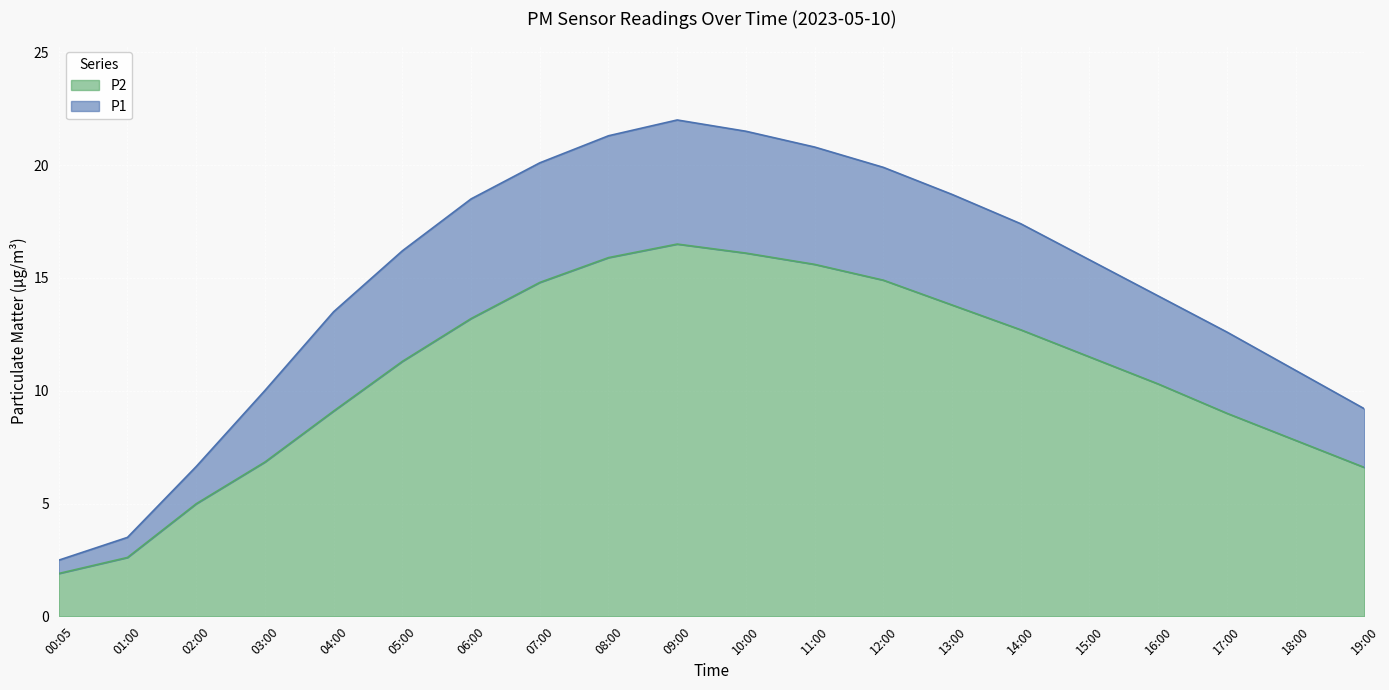

Which label corresponds to the largest value in the chart?

09:00